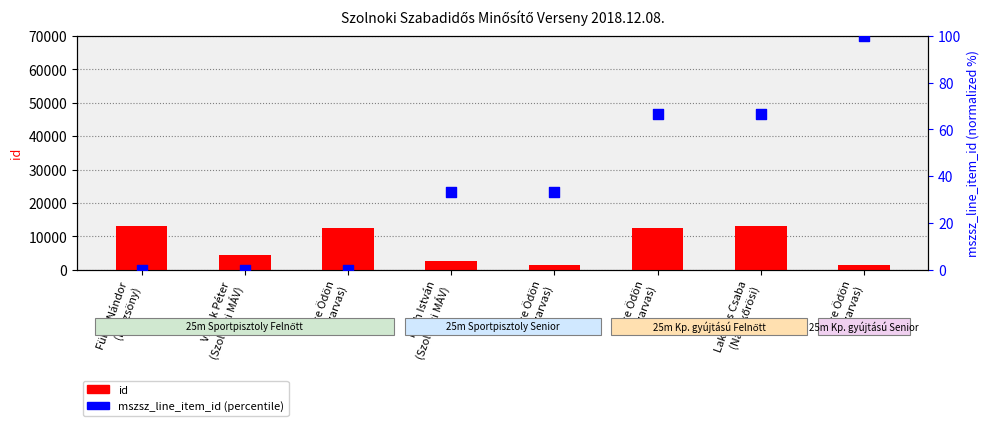

What is the total value across all series at Lakatos Csaba
(Nagykőrösi)?

13219.7